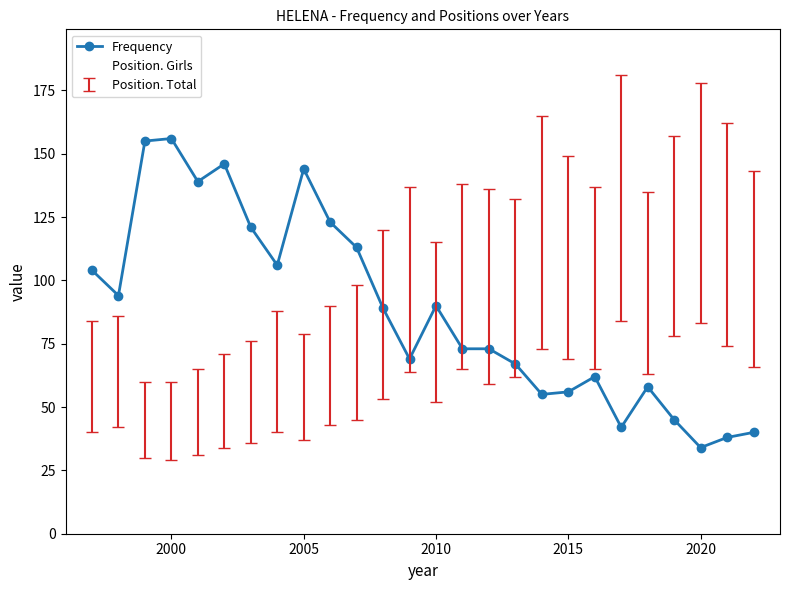

What is the minimum value shown in the chart?

29